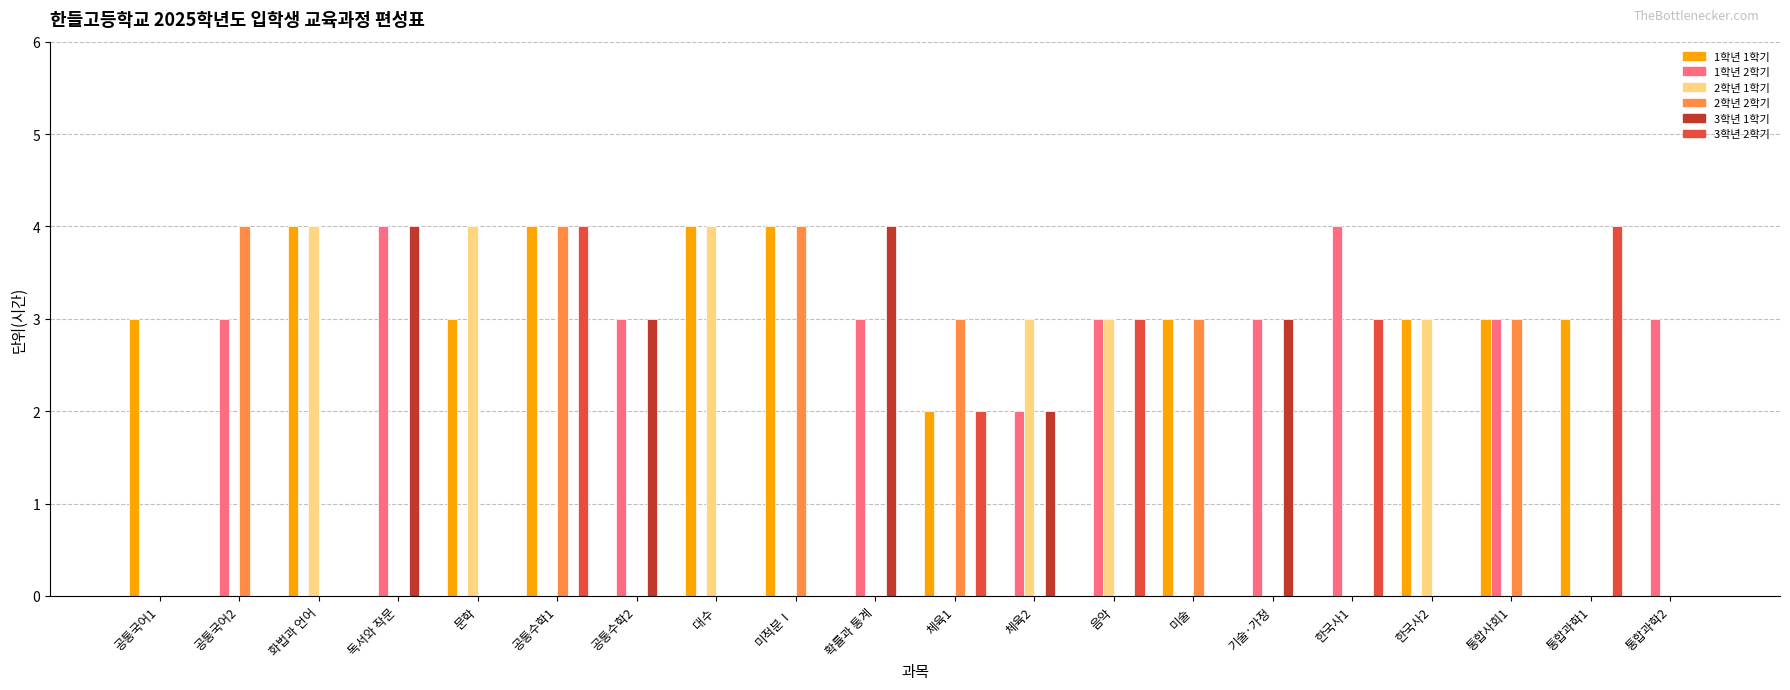

The value of 3학년 1학기 at 독서와 작문 is 5. True or false?

False